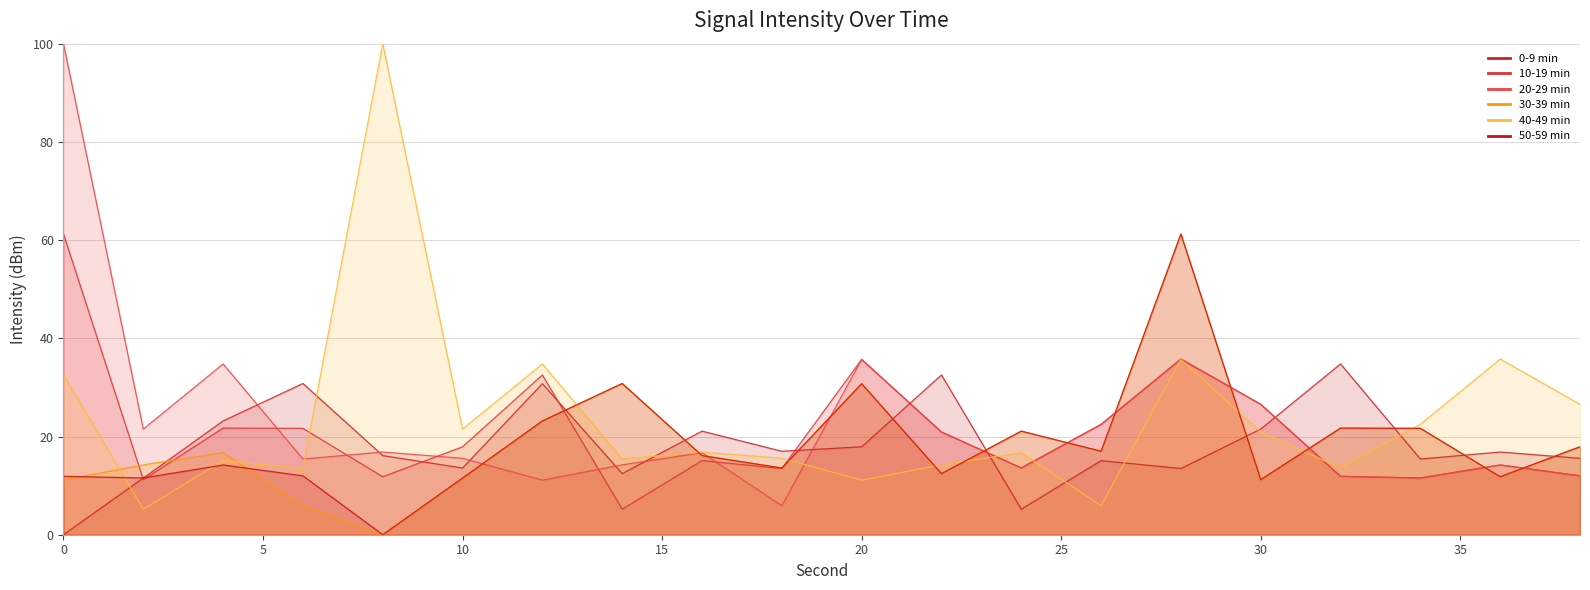

At which category does 10-19 min reach its first local peak?

4